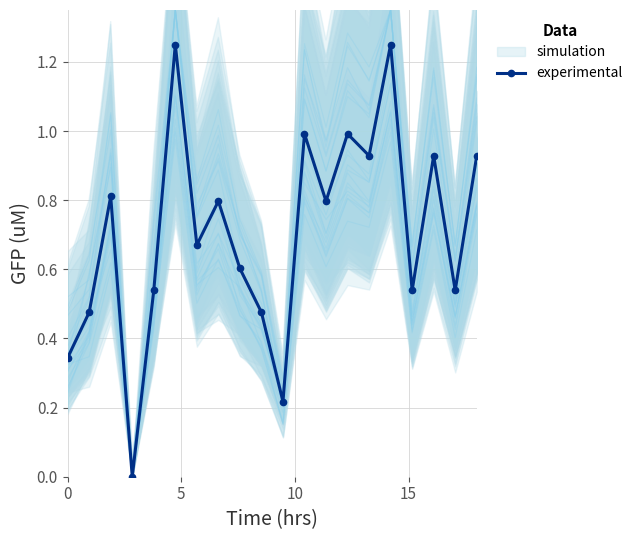

What is the difference between the maximum and minimum values?

1.2